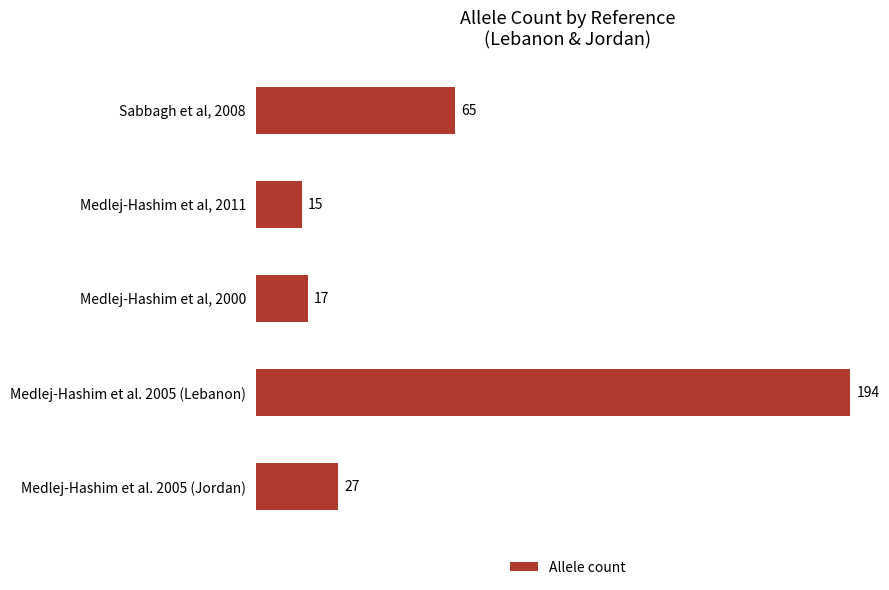

List the labels in order of value, smallest first.

Medlej-Hashim et al, 2011, Medlej-Hashim et al, 2000, Medlej-Hashim et al. 2005 (Jordan), Sabbagh et al, 2008, Medlej-Hashim et al. 2005 (Lebanon)